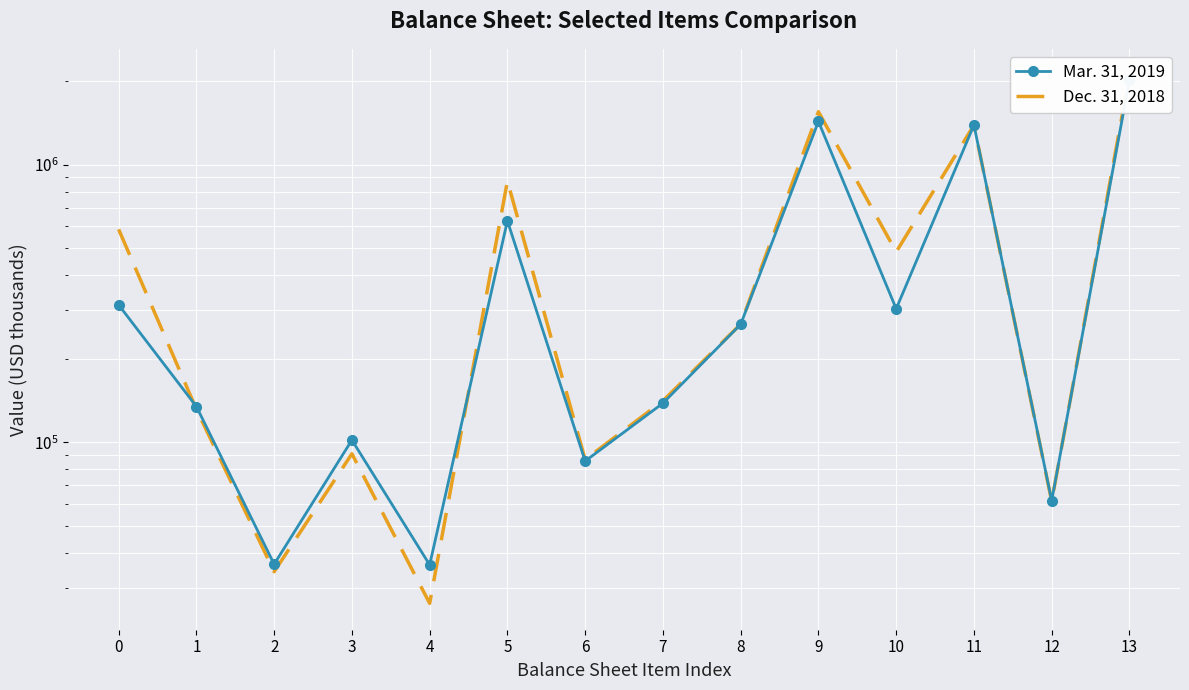

Reading left to right, extract all data points from this chart.

Mar. 31, 2019: 312638	134652	36440	101977	36242	627361	85641	138393	266065	1429156	302617	1387945	61684	2019257
Dec. 31, 2018: 584581	131569	34246	90997	26351	872221	86736	141105	266611	1549504	484920	1386697	61288	2096870